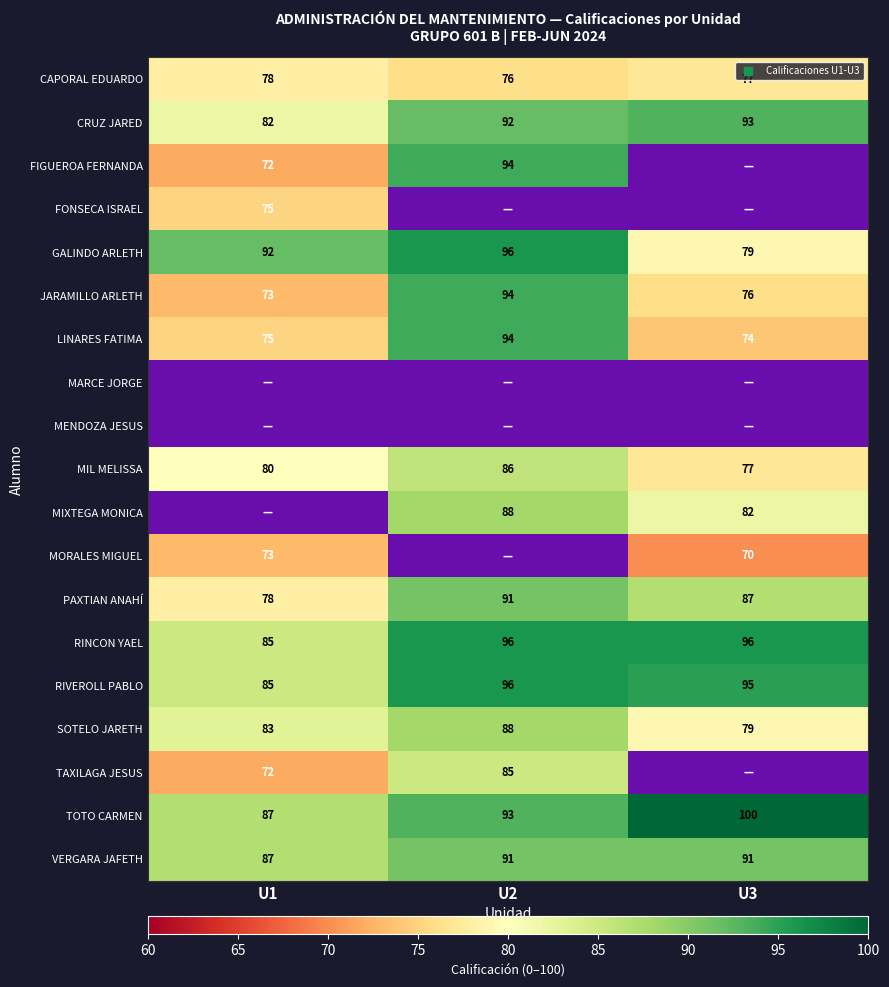

What is the maximum value shown in the chart?

100.0